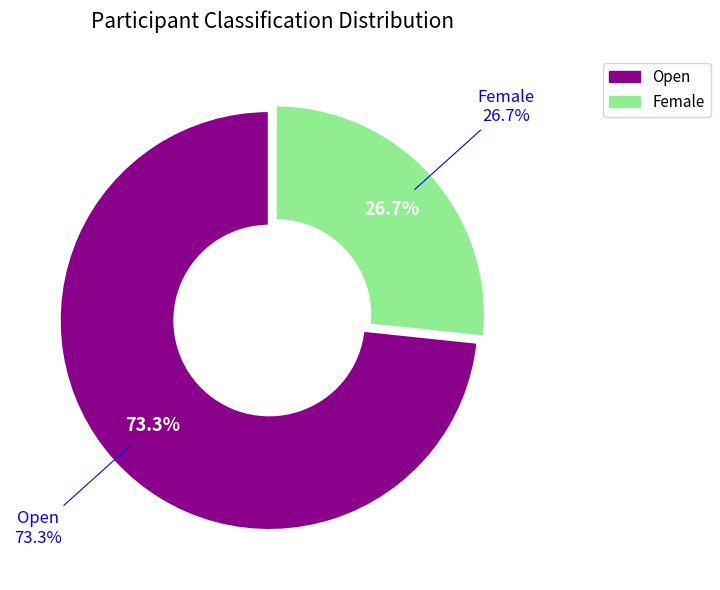

Rank the categories by value from highest to lowest.

Open, Female